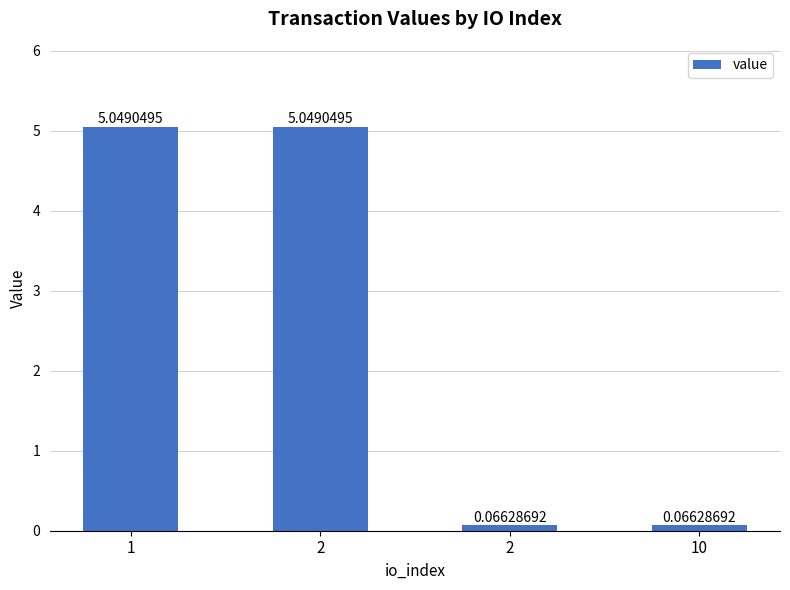

The value at 2 is 0.1. True or false?

False